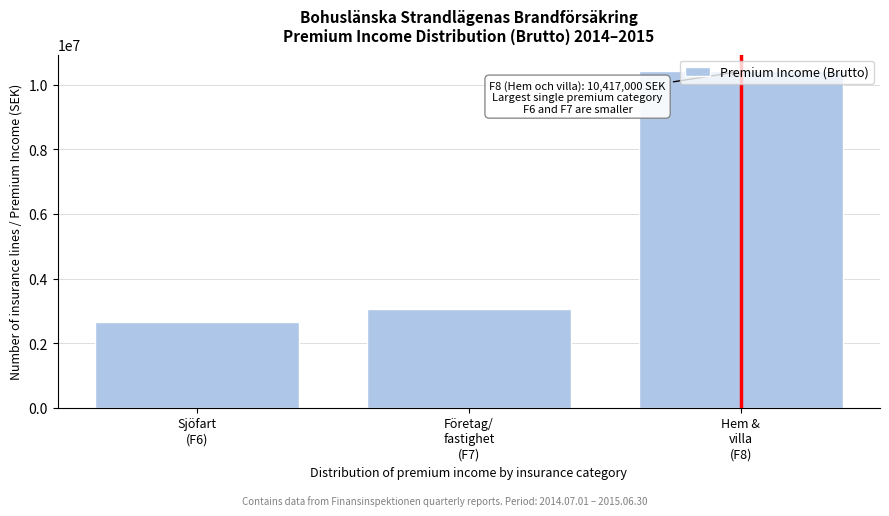

What is the smallest value displayed?

2660000